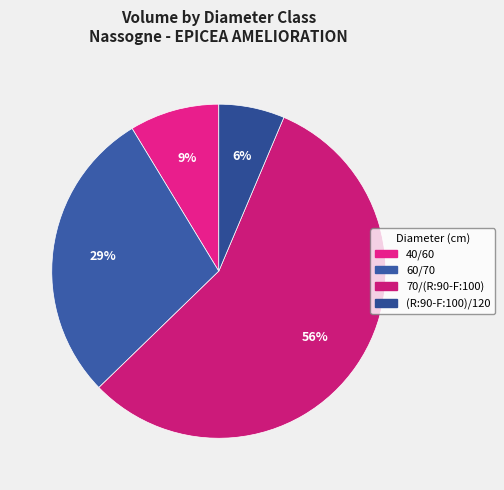

Is (R:90-F:100)/120 the majority of the pie?

No